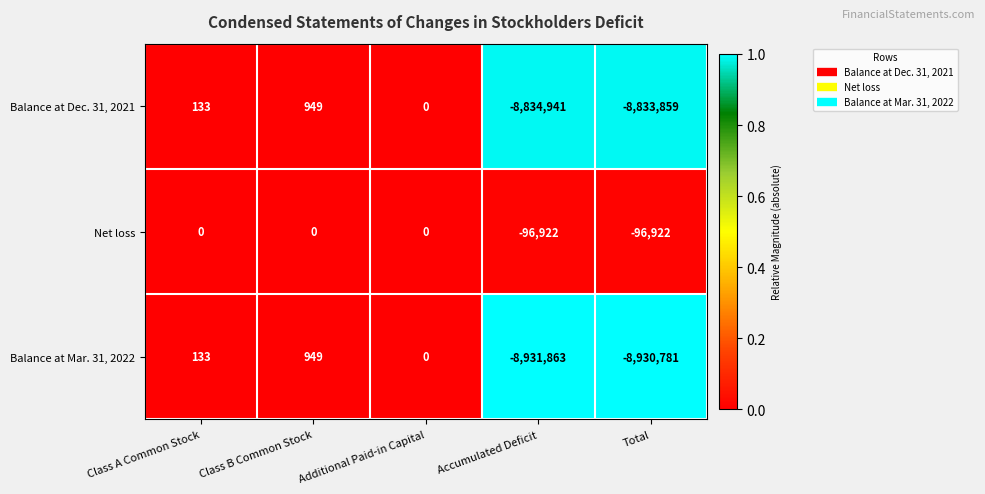

At which category is the sum across all series the highest?

Class B Common Stock